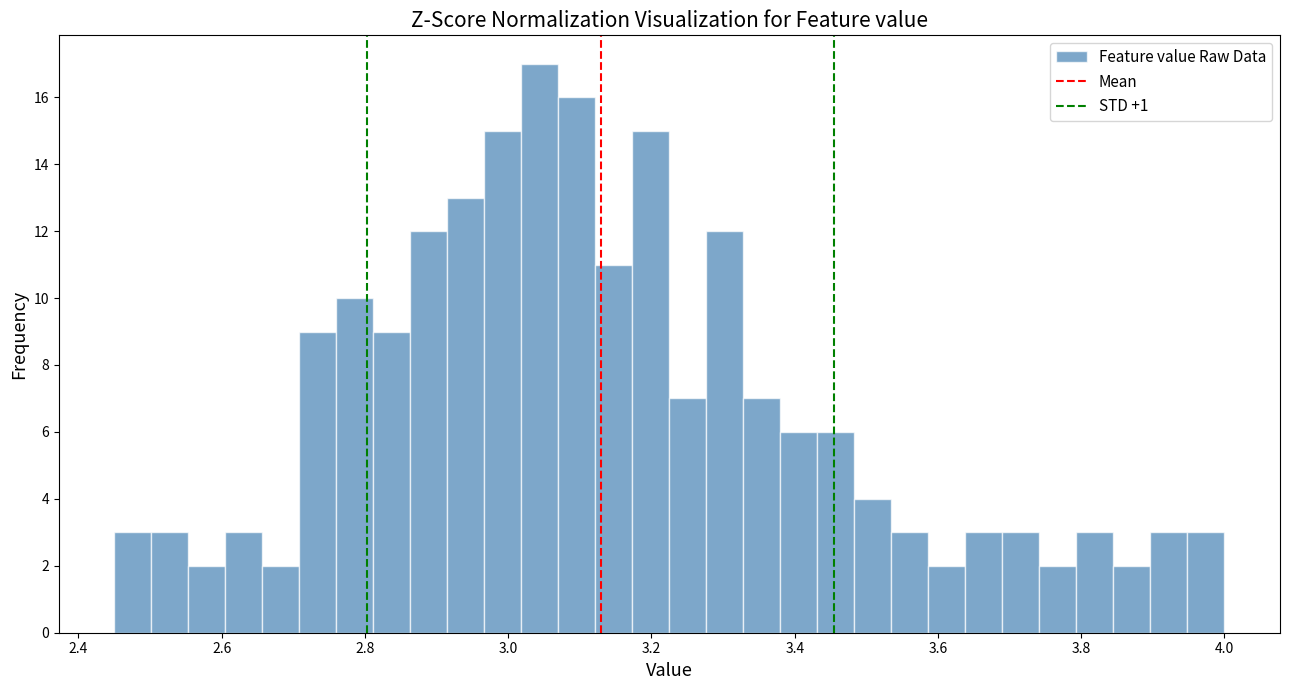

Read against the x-axis, roughly where is the centre of the tallest bar?

3.04